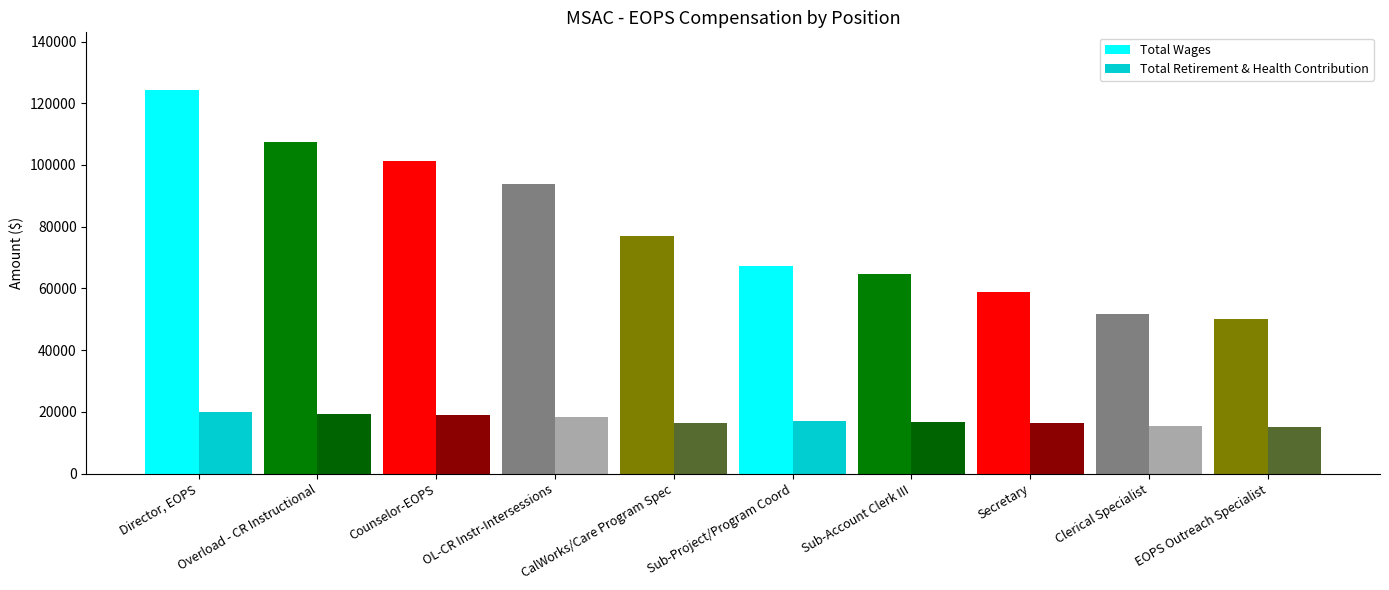

The value of Total Wages at Sub-Account Clerk III is 64638. True or false?

True